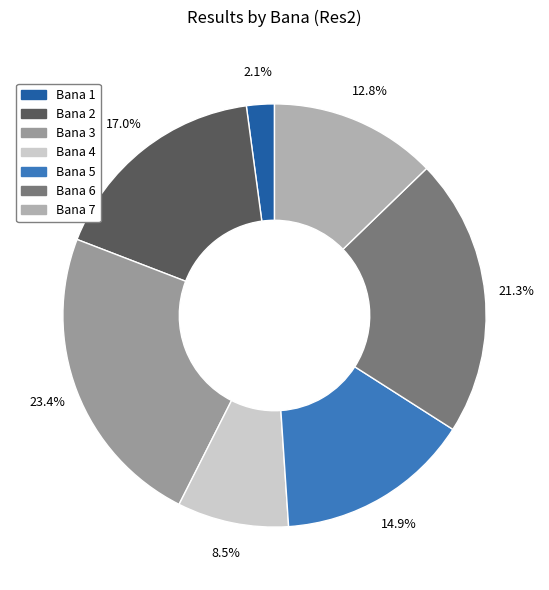

Count the number of slices in the pie.

7